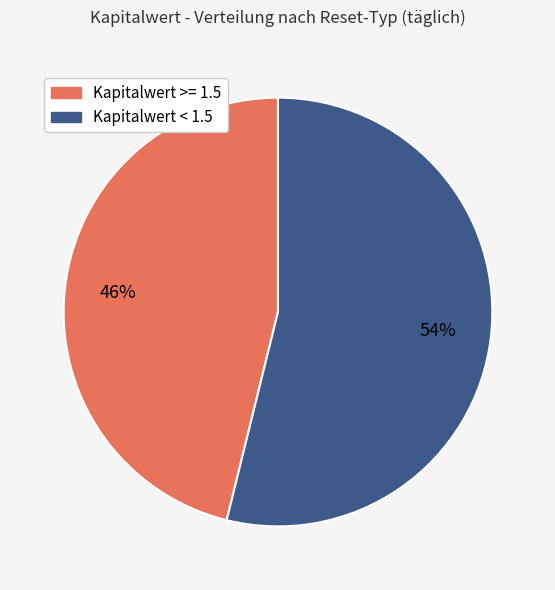

What is the largest slice in the pie chart?

Kapitalwert < 1.5